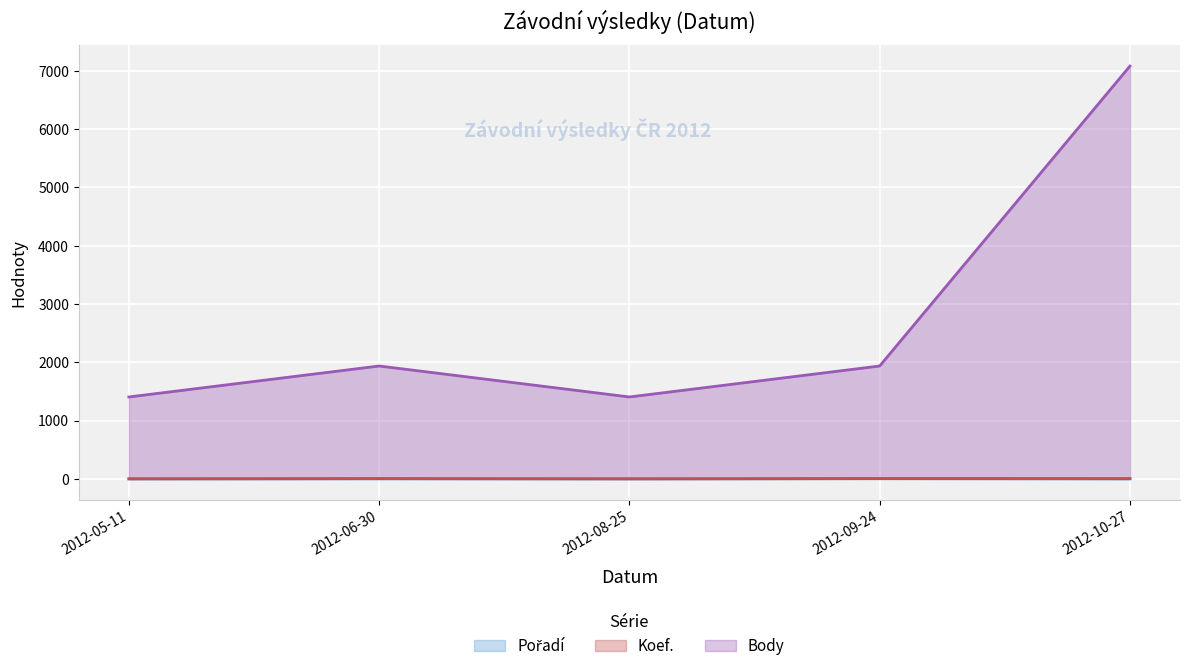

Where is Koef. nearest to the value 4?

2012-05-11